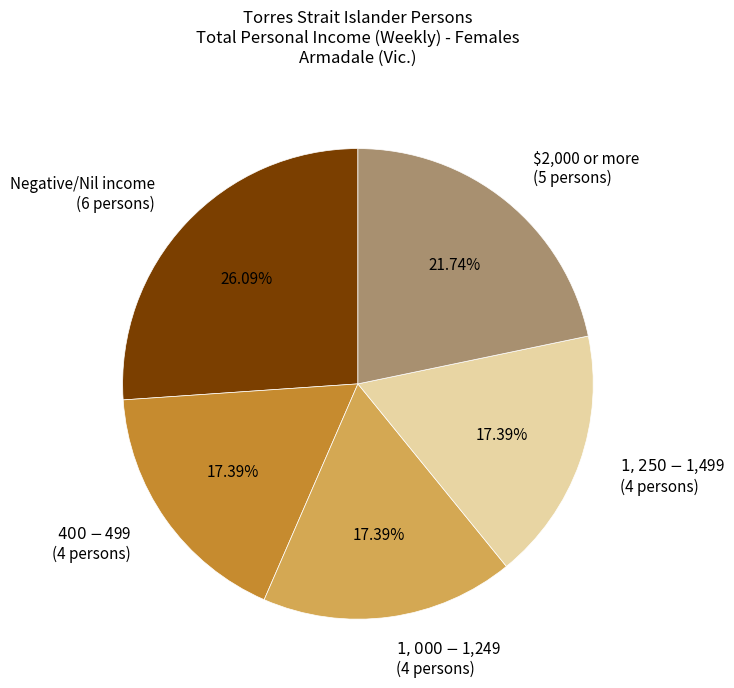

How many slices are in this pie chart?

5